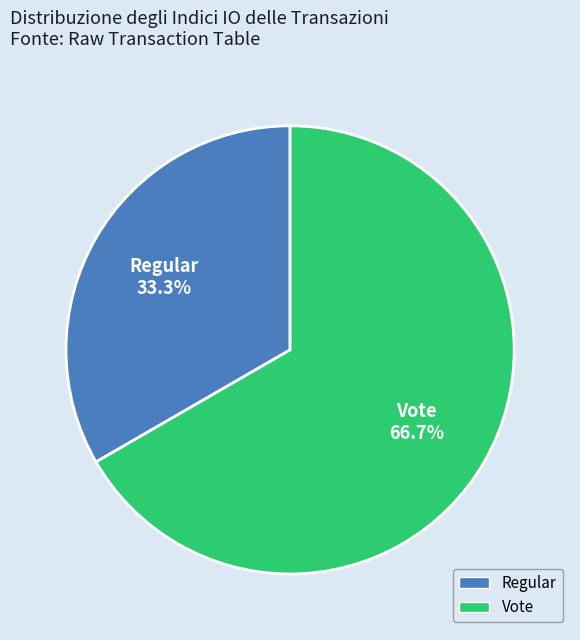

Is it true that Regular is 33% of the pie?

True